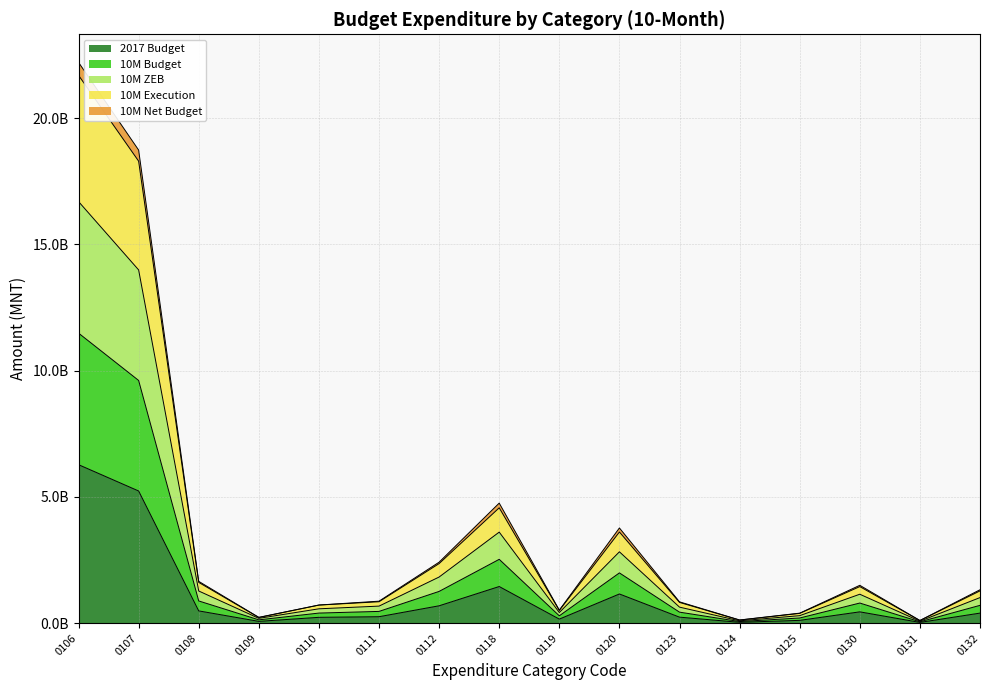

Rank the categories by 10M ZEB value from highest to lowest.

0106, 0107, 0118, 0120, 0112, 0108, 0130, 0132, 0111, 0123, 0110, 0119, 0125, 0109, 0124, 0131